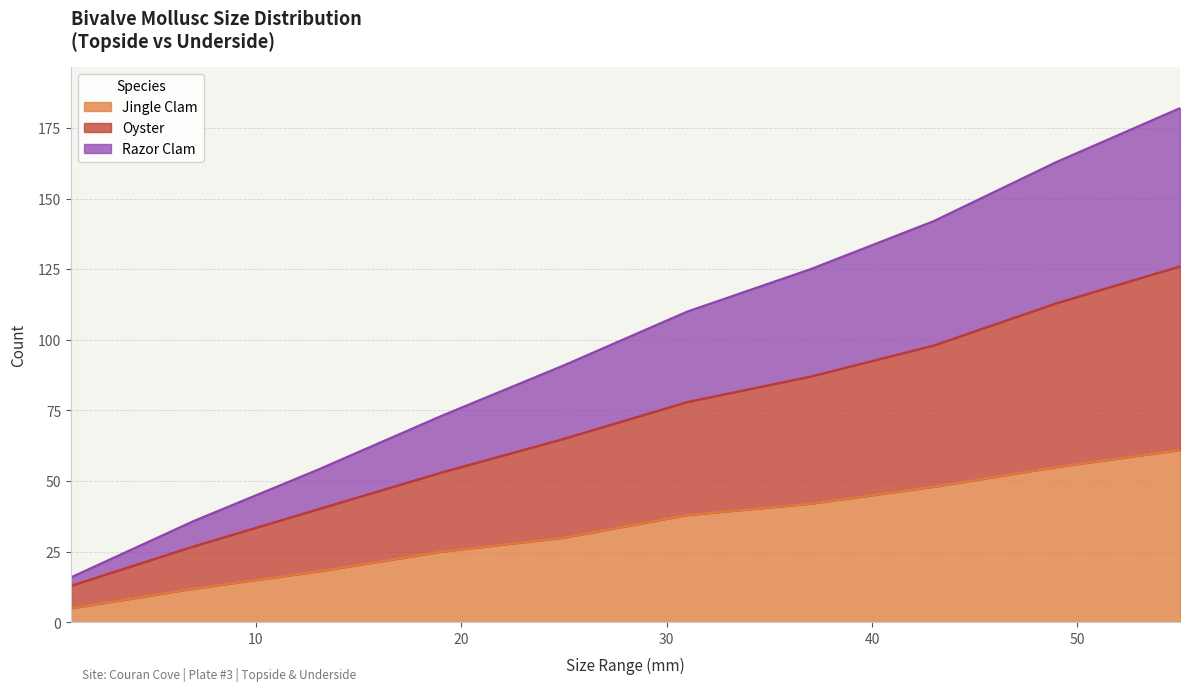

Which label corresponds to the largest value in the chart?

55